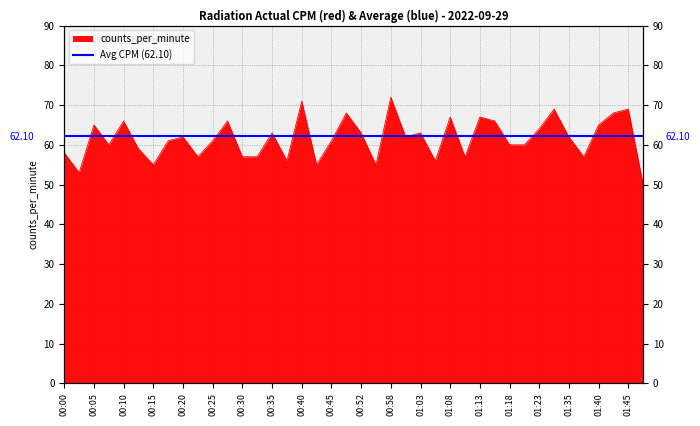

How many lines are shown in the chart?

1